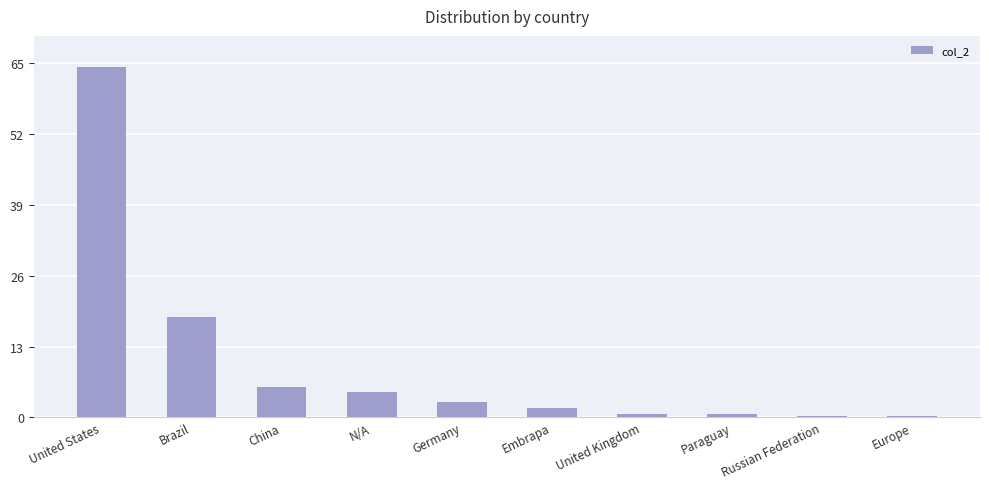

What is the label of the 3rd bar from the right?

Paraguay